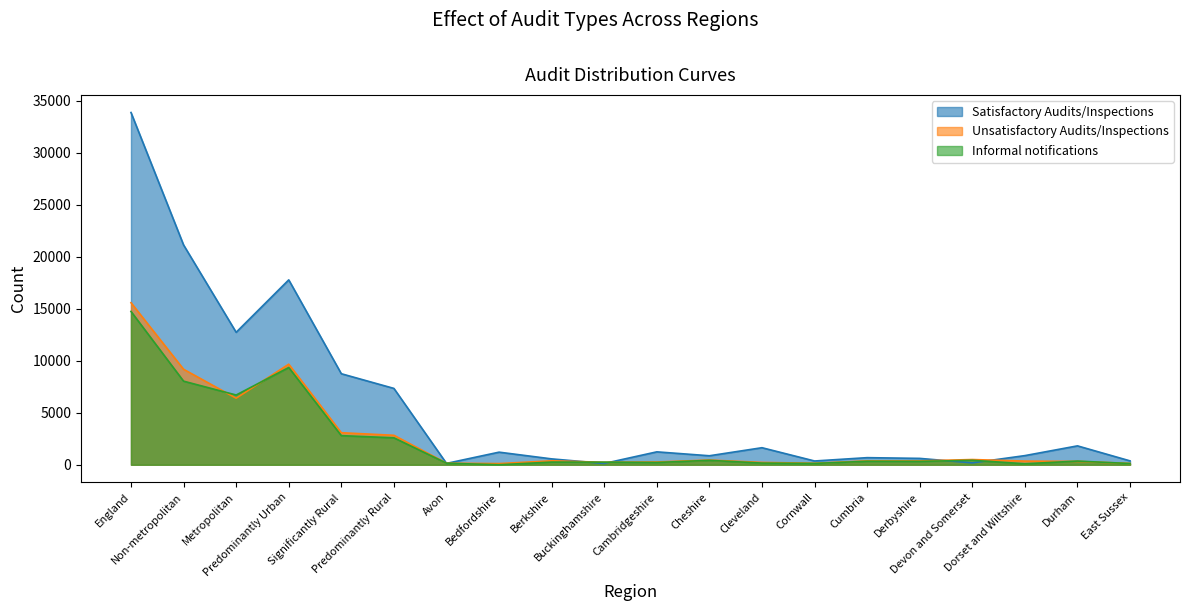

The Unsatisfactory Audits/Inspections series shows 94 at Derbyshire. True or false?

False